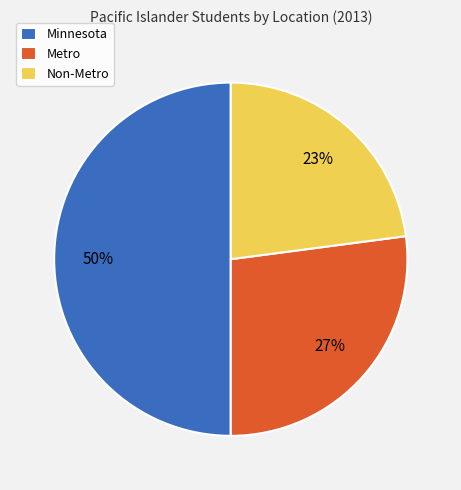

True or false: Minnesota accounts for 38% of the total.

False